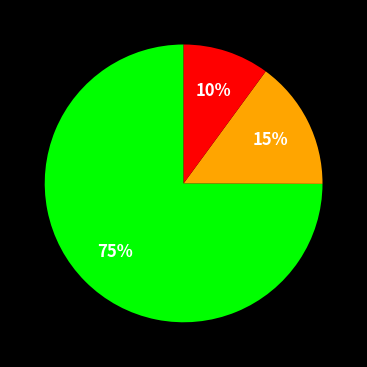

Is there any slice that represents more than half of the pie?

Yes